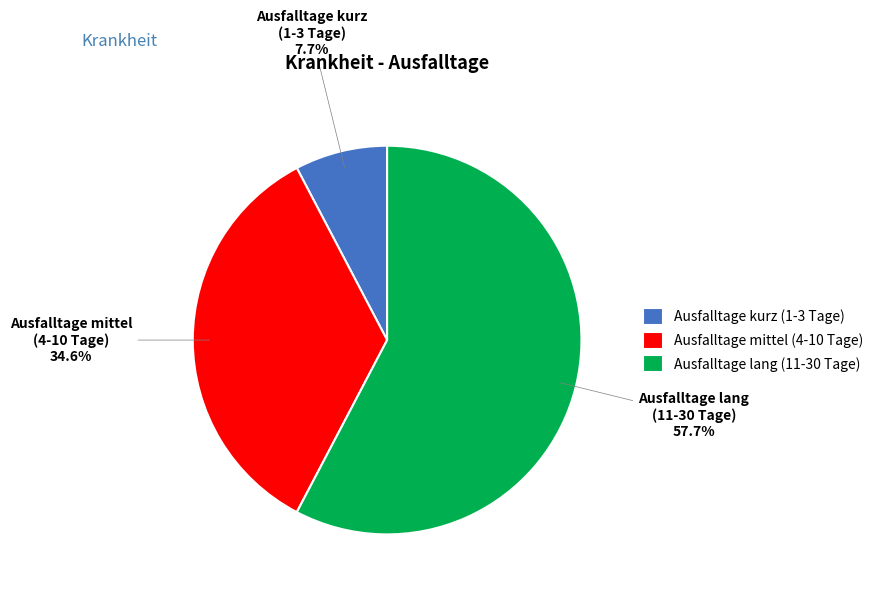

How many segments does this pie chart have?

3